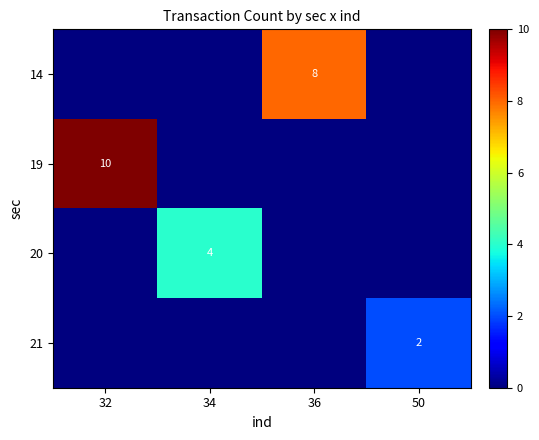

The 14 series shows 12 at 36. True or false?

False